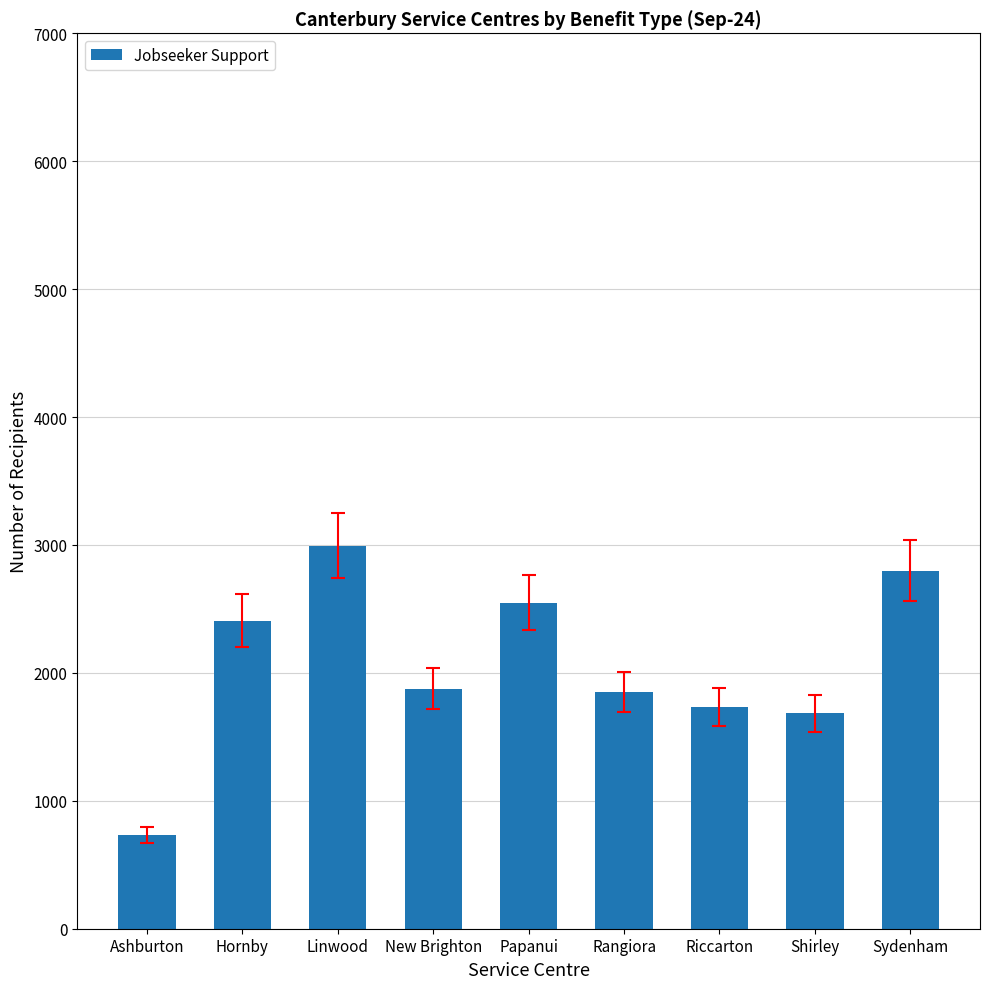

How many distinct data groups are displayed?

1